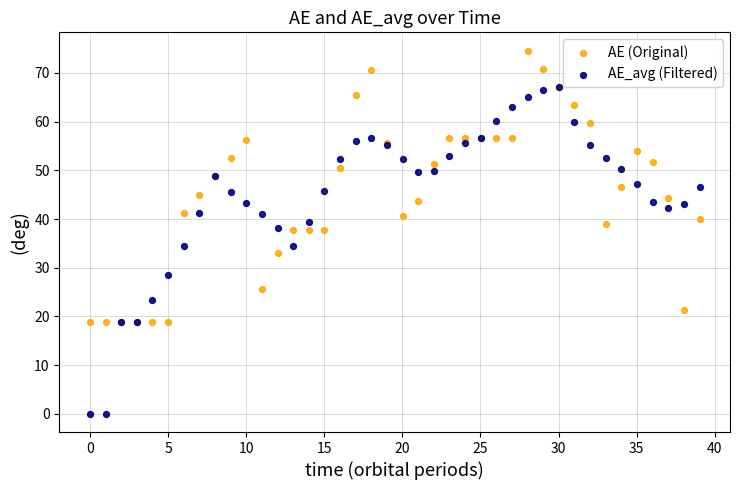

What are all the series names shown in the legend?

AE (Original), AE_avg (Filtered)